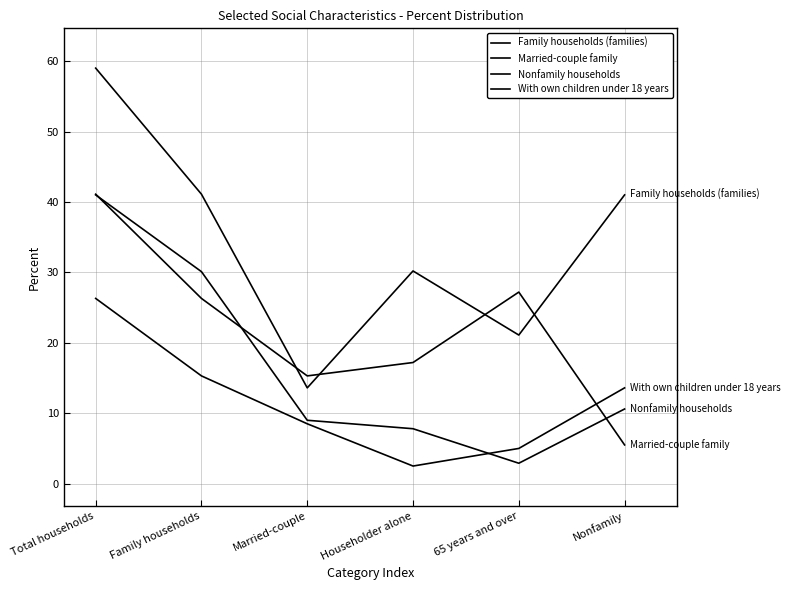

What is the lowest value of the Family households (families) series?

13.6